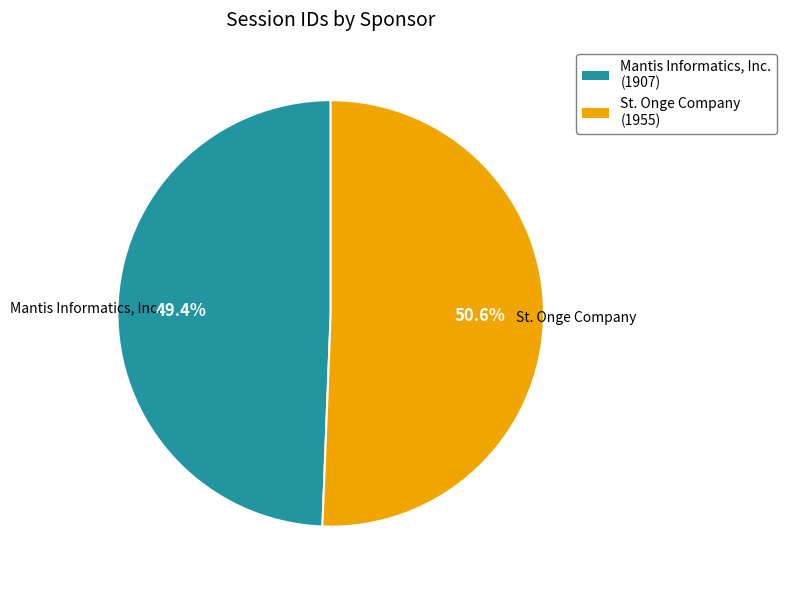

Is there any slice that represents more than half of the pie?

Yes